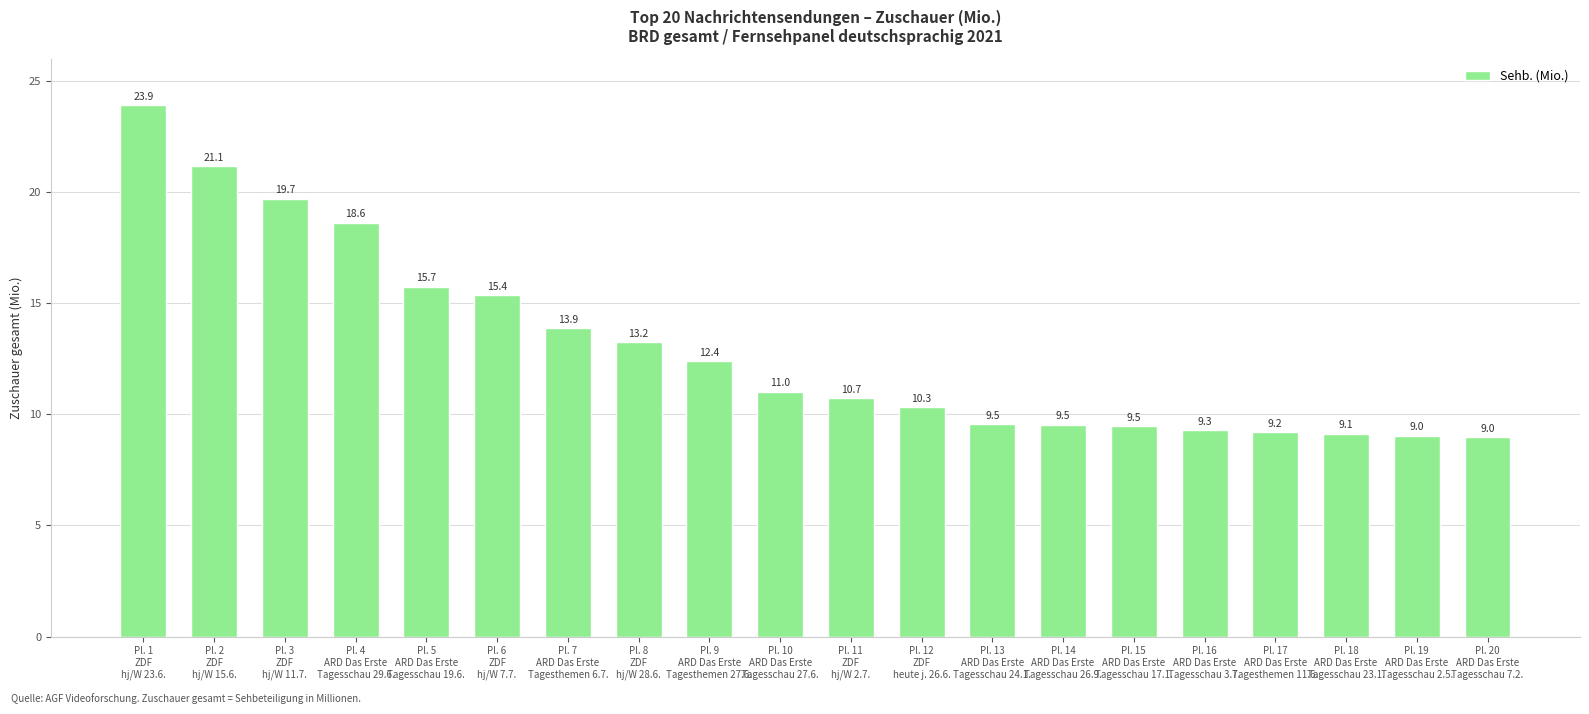

What is the maximum value shown in the chart?

23.9